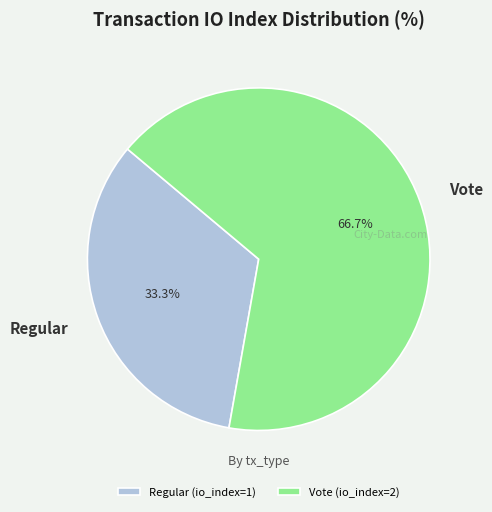

True or false: Regular accounts for 33% of the total.

True